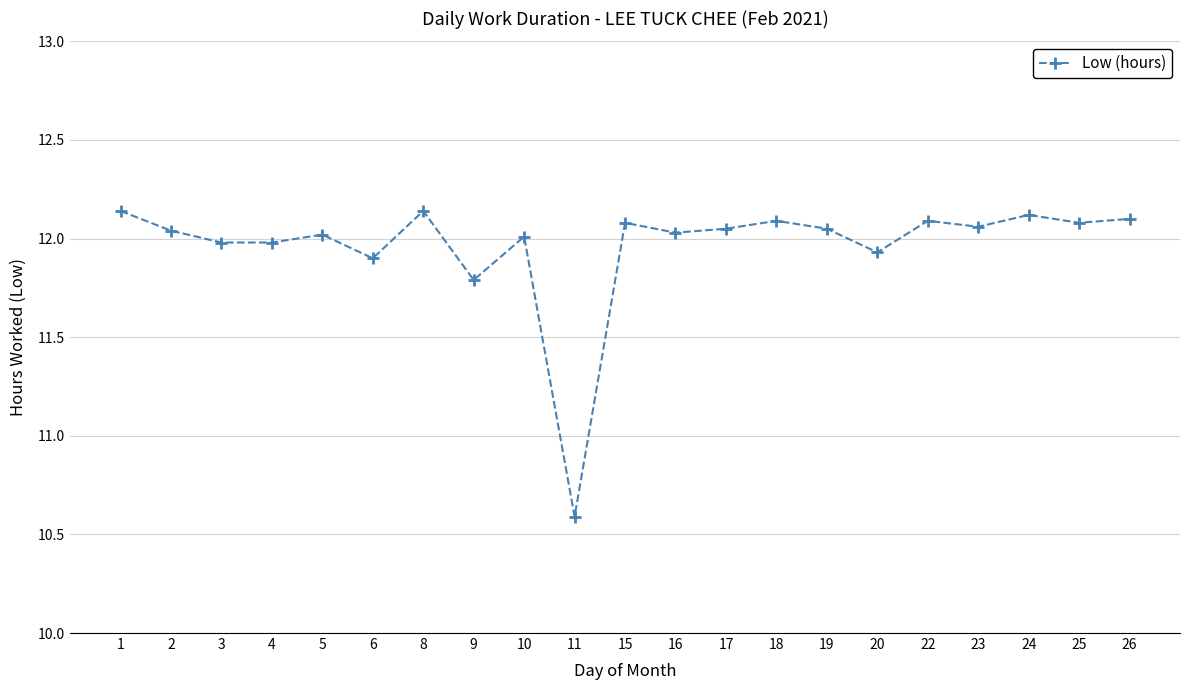

Between 2 and 4, which is larger?

2